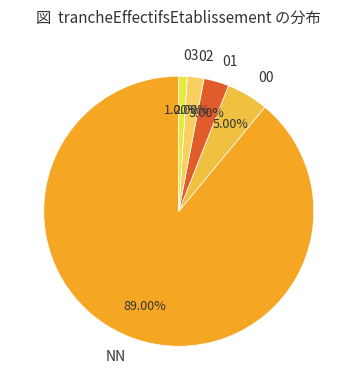

How many slices are in this pie chart?

5